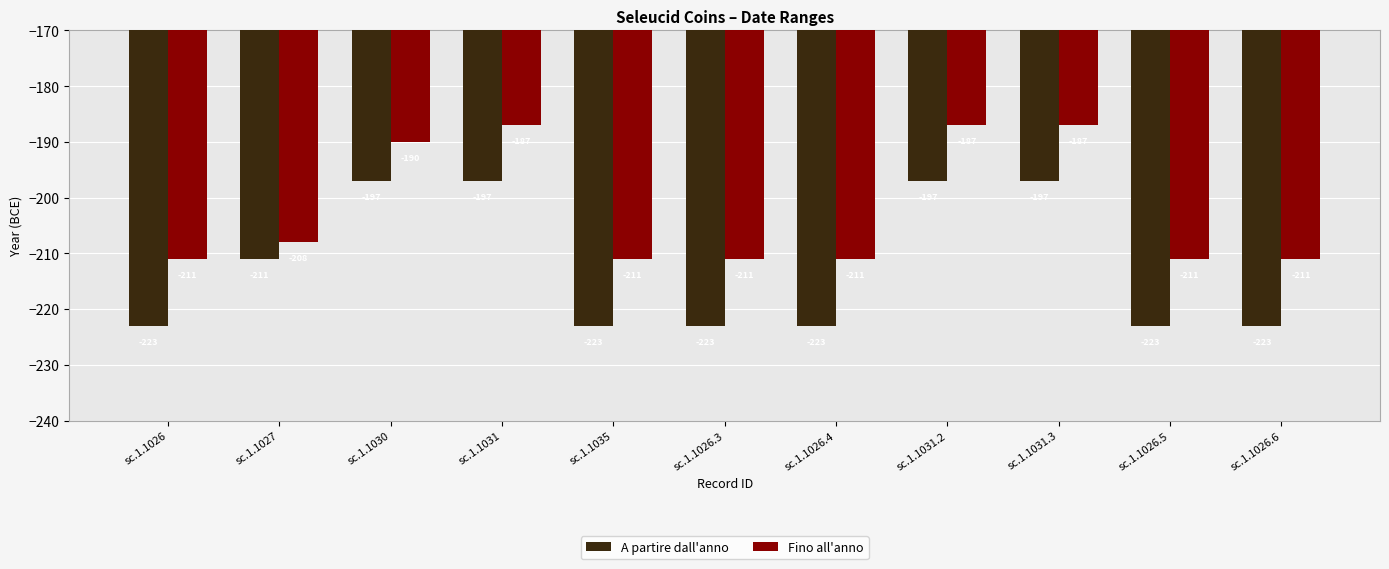

What is the difference between the maximum and minimum values in the Fino all'anno series?

24